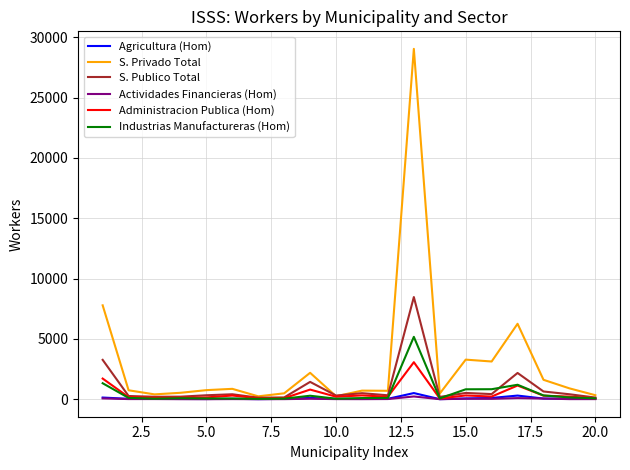

Which series has the widest spread of values?

S. Privado Total